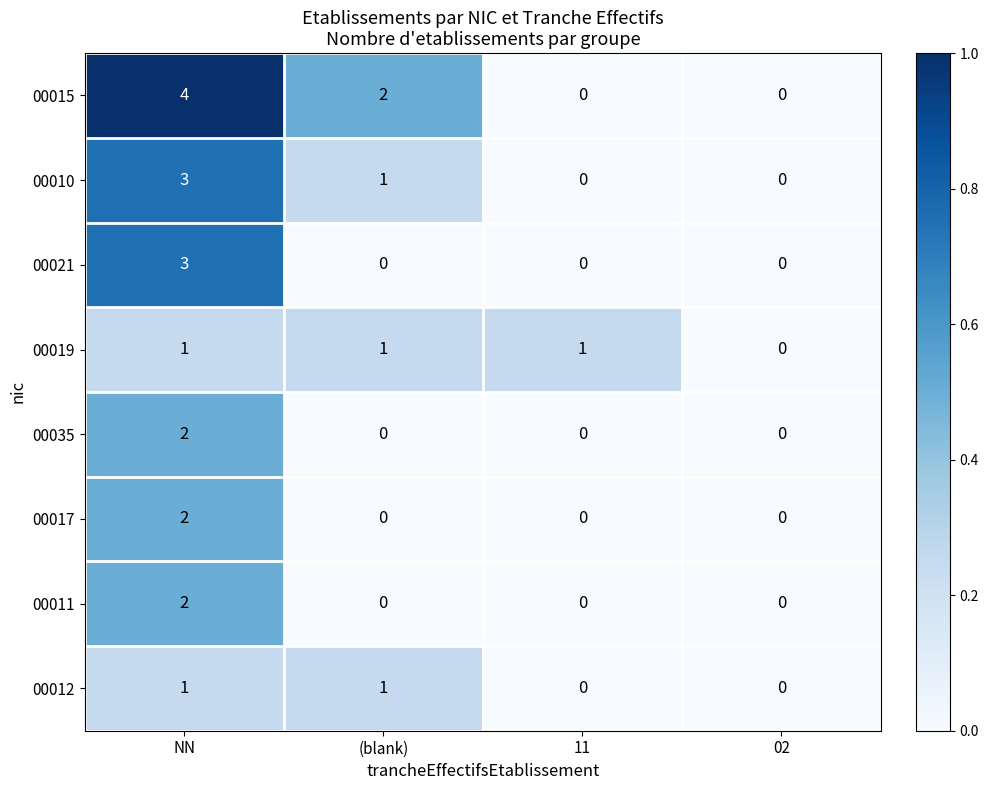

Between NN and 02, which series saw the biggest shift?

00015